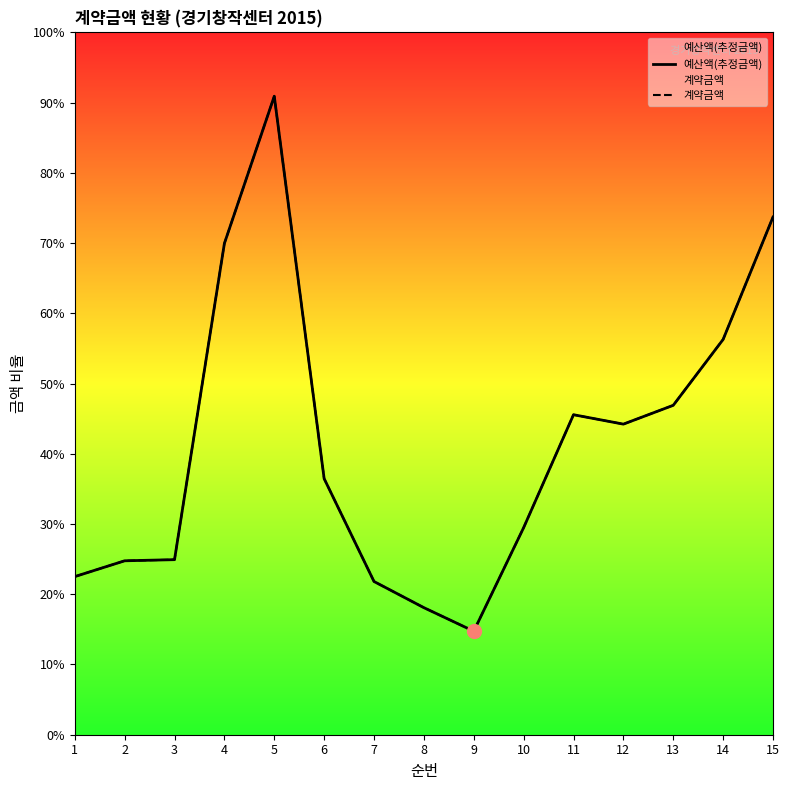

At which label is 계약금액 closest to 7884140?

14